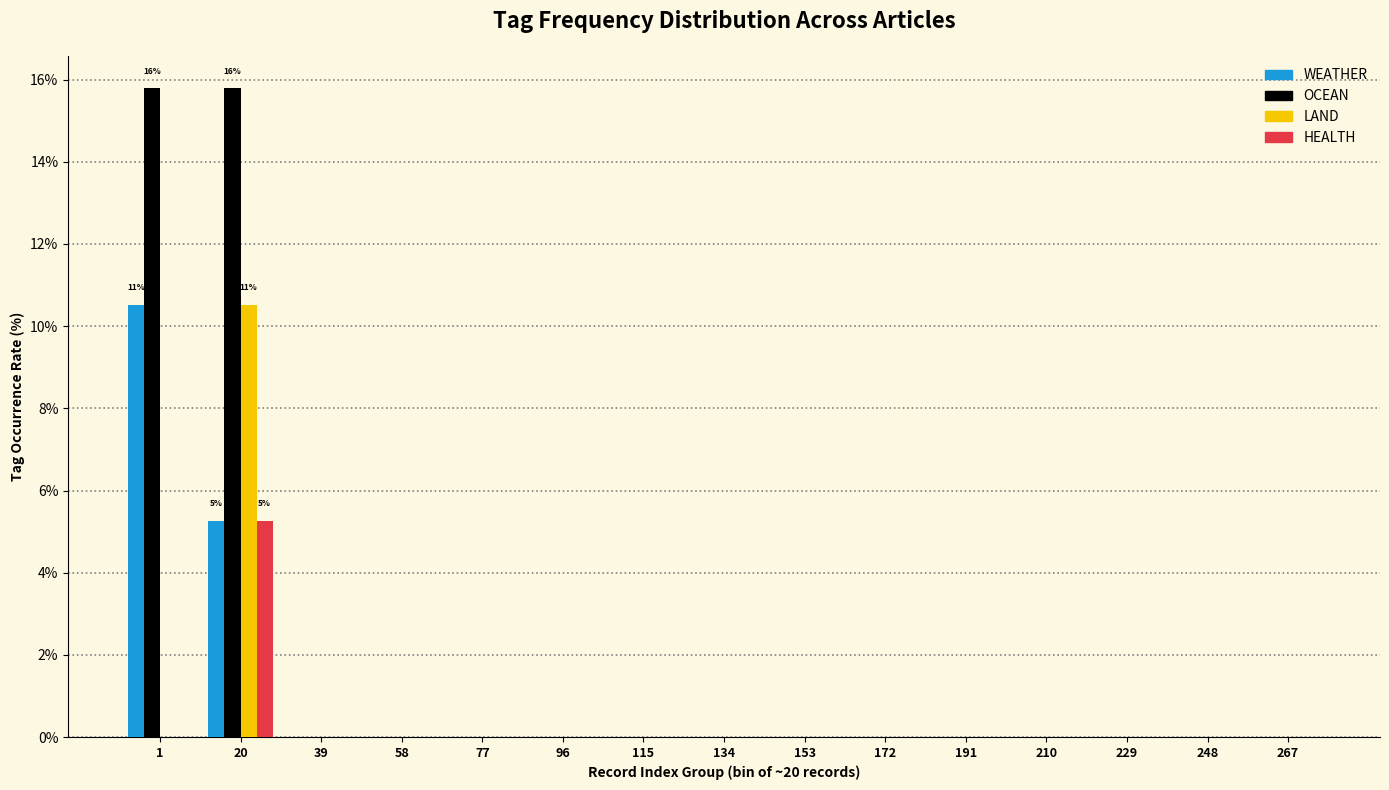

At which category is the sum across all series the highest?

20